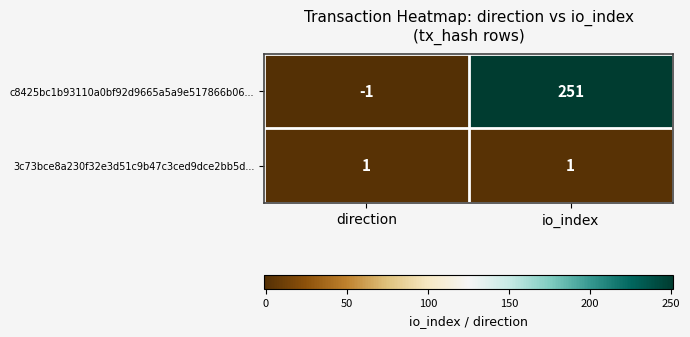

Reading left to right, list all the values displayed in this chart.

c8425bc1b93110a0bf92d9665a5a9e517866b06...: -1	251
3c73bce8a230f32e3d51c9b47c3ced9dce2bb5d...: 1	1